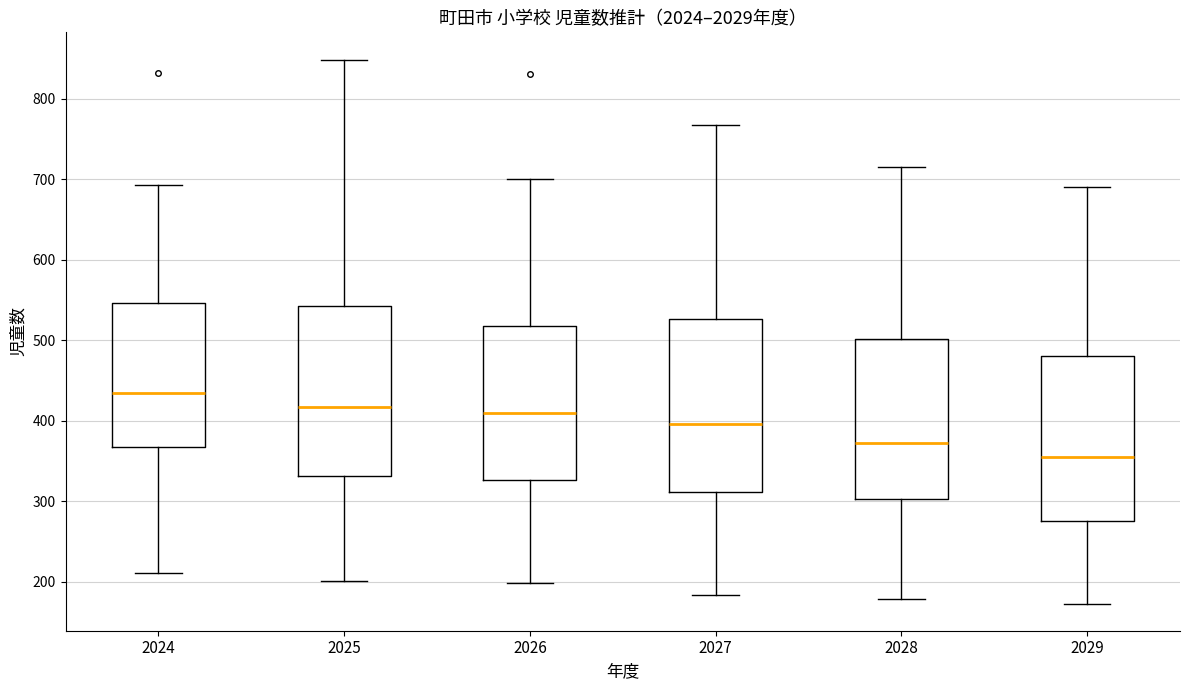

Reading left to right, transcribe this box plot: for each box, give where its median line is, the range the box spans, and where its two whiskers end, as read against the y-axis. The values are not printed on the chart, so give them approximately, as read against the axis.

2024: median 430, box 370 to 550, whiskers 210 to 690
2025: median 420, box 330 to 540, whiskers 200 to 850
2026: median 410, box 330 to 520, whiskers 200 to 700
2027: median 400, box 310 to 530, whiskers 180 to 770
2028: median 370, box 300 to 500, whiskers 180 to 720
2029: median 360, box 280 to 480, whiskers 170 to 690